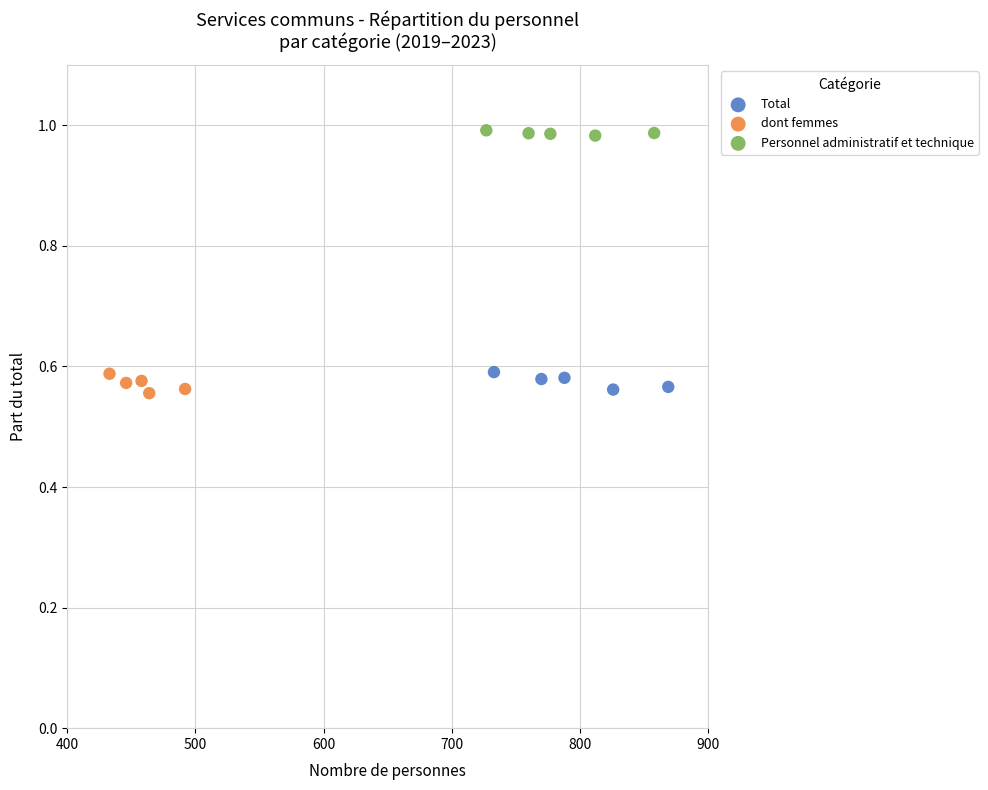

Which series contains the highest Y value?

Personnel administratif et technique